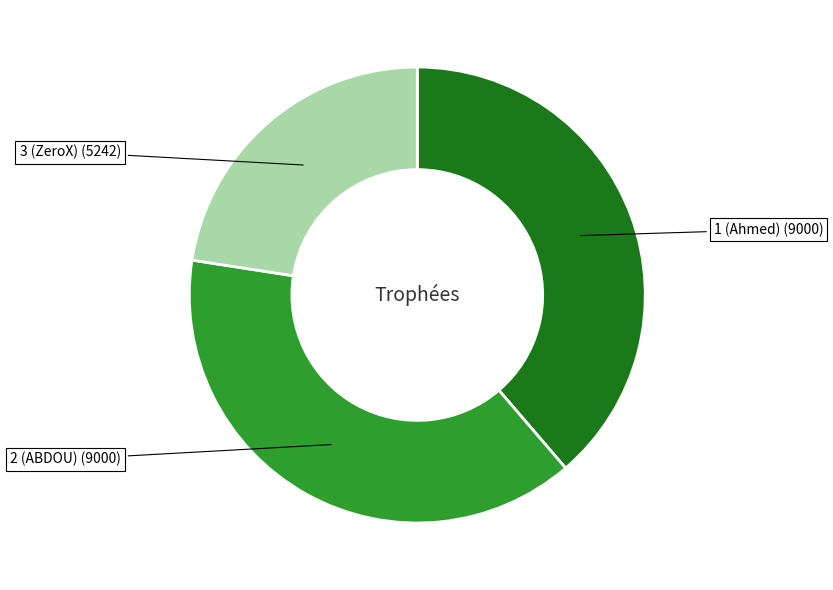

Is there any slice that represents more than half of the pie?

No